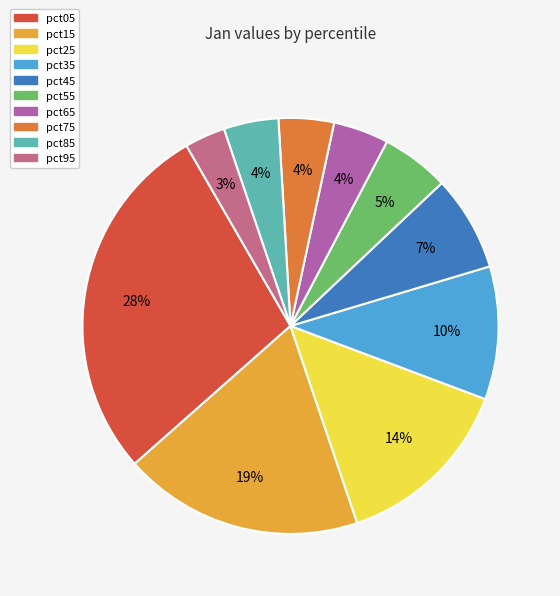

To the nearest percent, what percentage of the pie is pct45?

7%